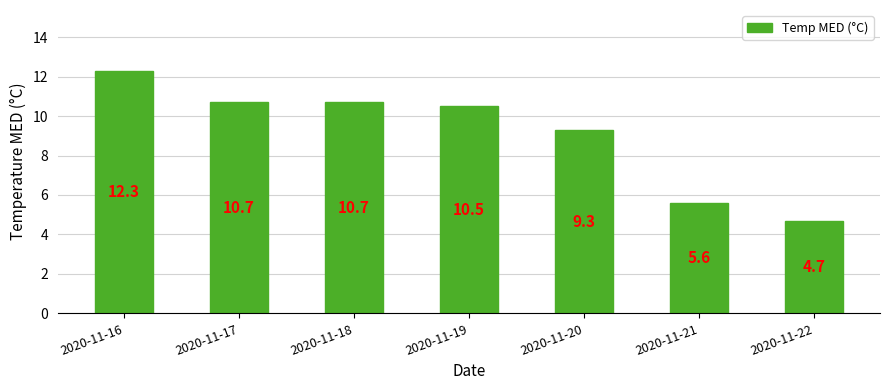

How many values are below 10?

3